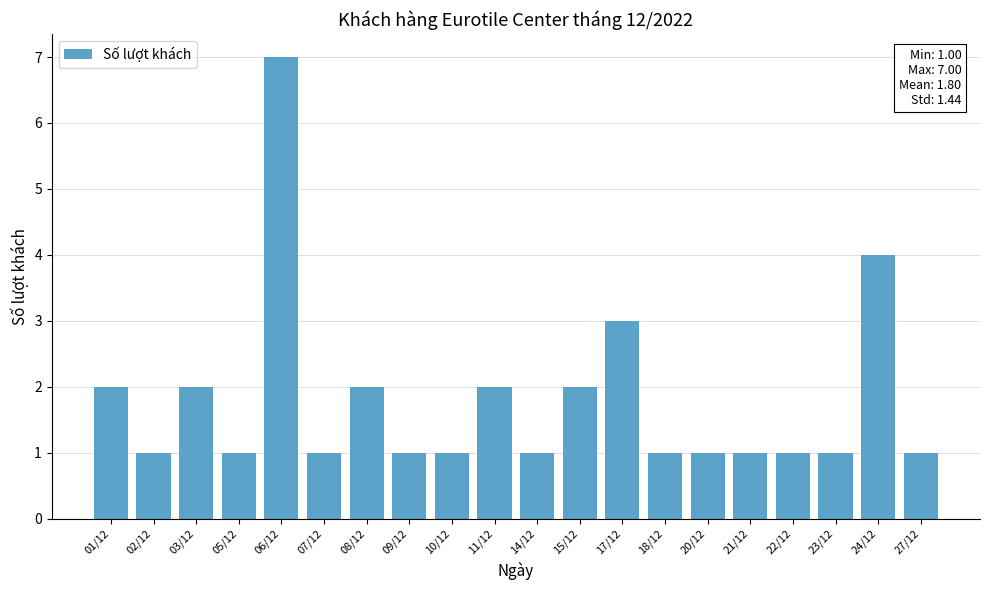

Reading right to left, what are all the values shown in this chart?

1	4	1	1	1	1	1	3	2	1	2	1	1	2	1	7	1	2	1	2